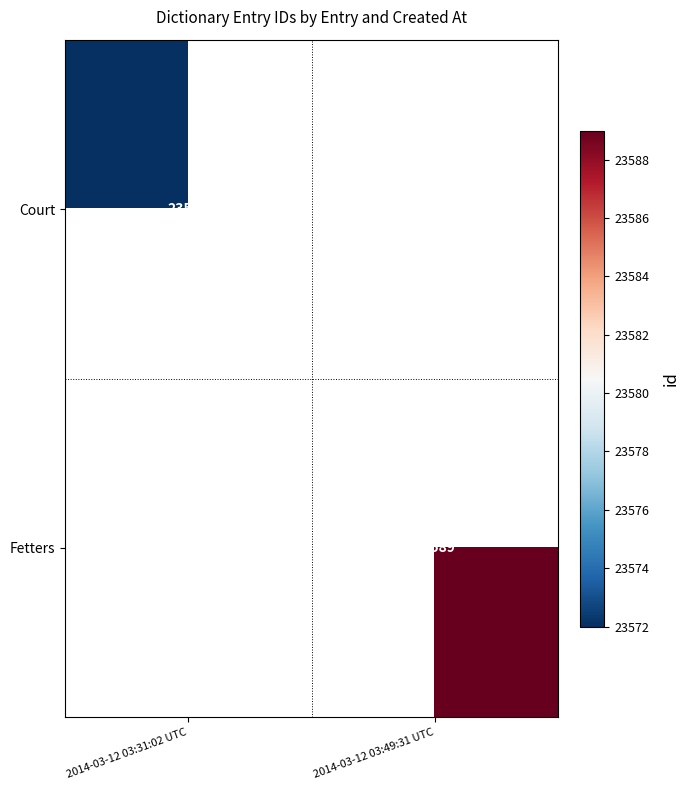

The value of Fetters at 2014-03-12 03:49:31 UTC is 32501. True or false?

False